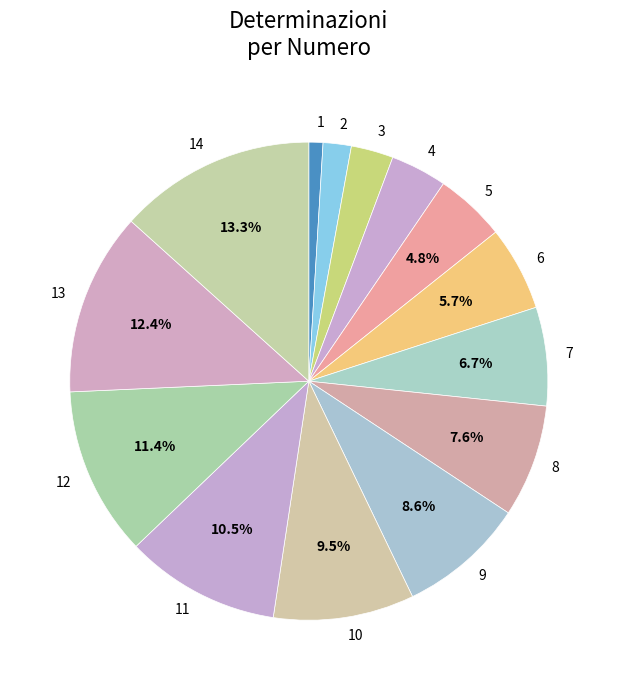

True or false: 14 accounts for 13% of the total.

True